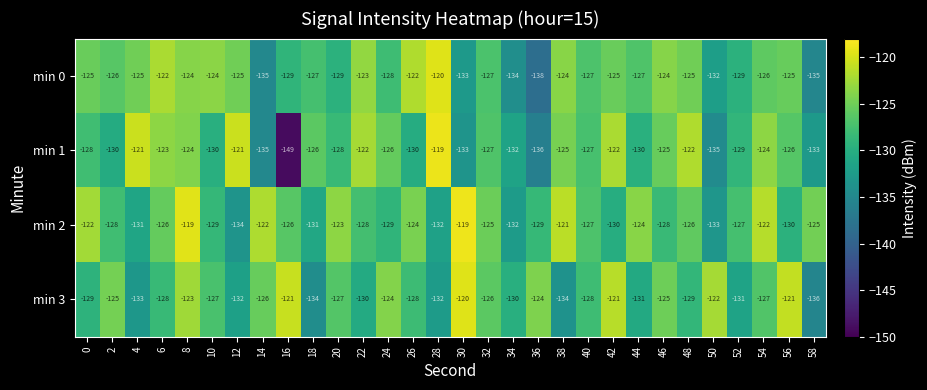

True or false: min 3 has a value of -44 at 12.

False